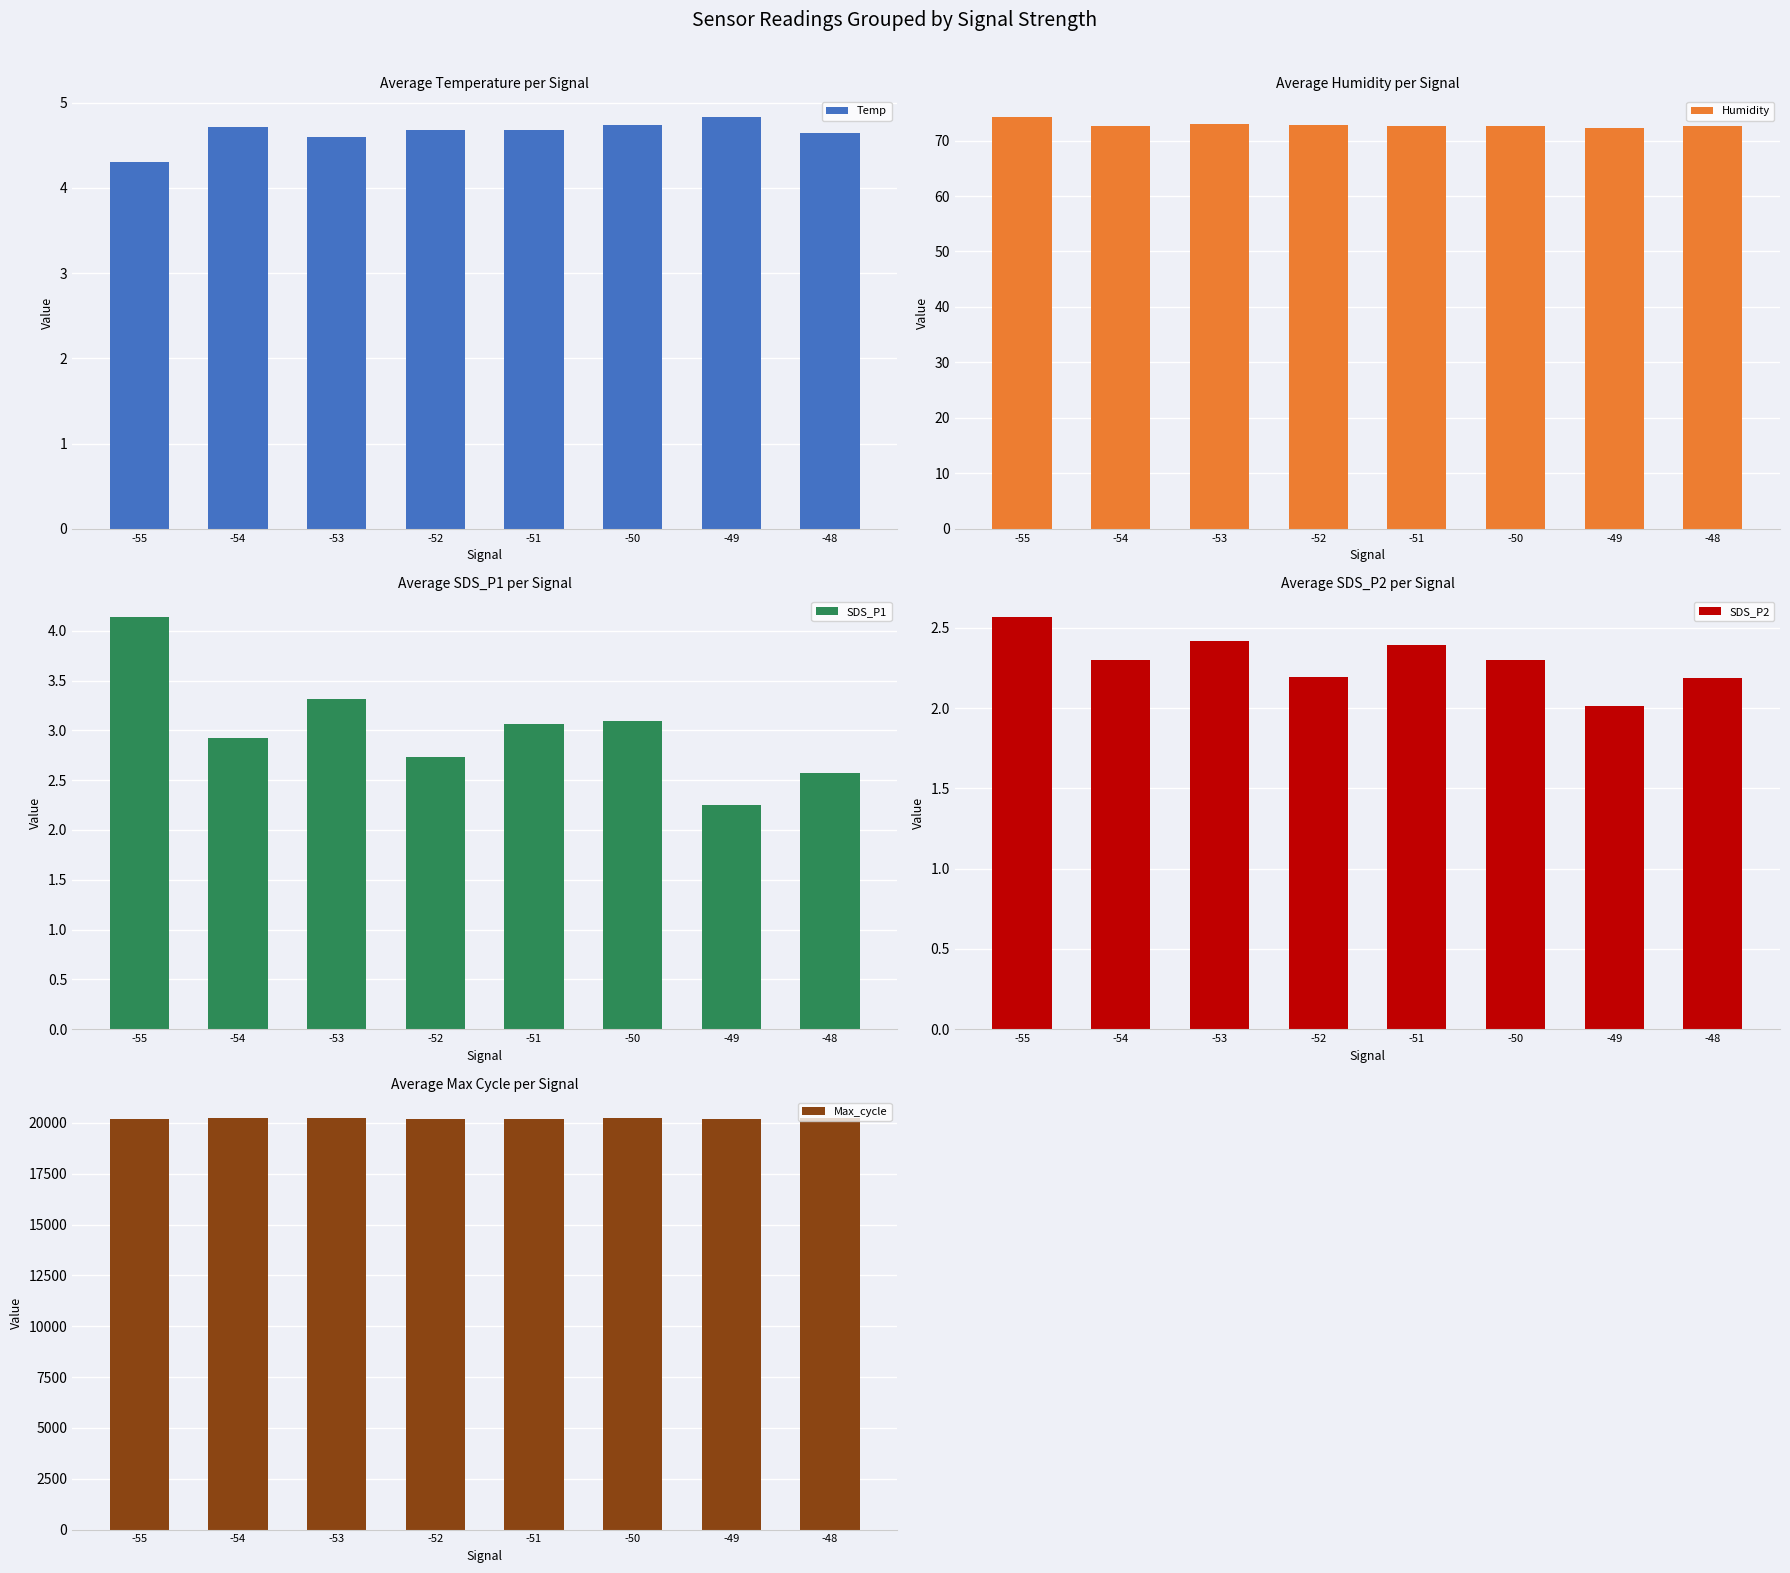

Which has a higher value, -55 or -51?

-51